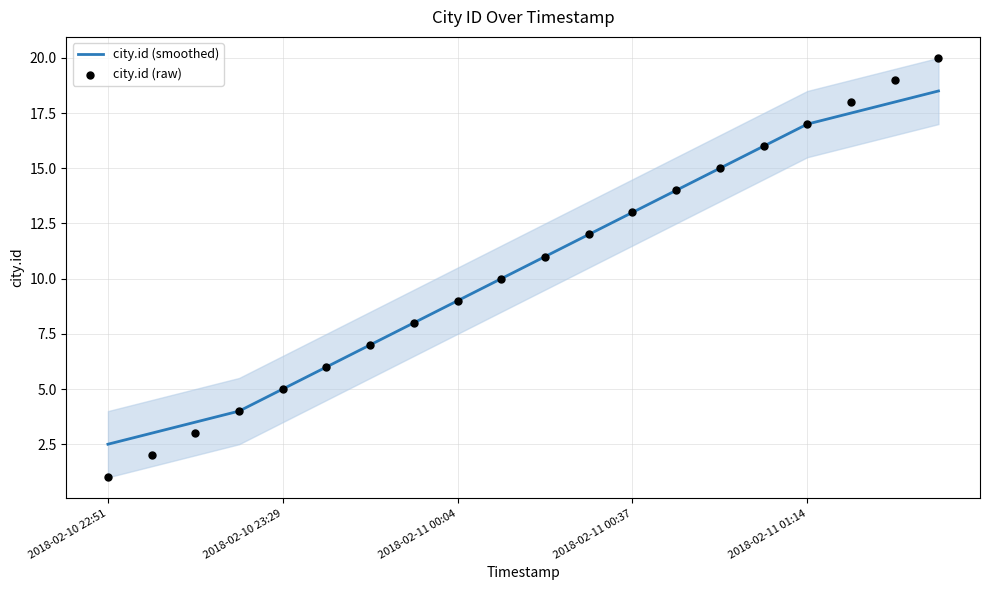

At which label does city.id (smoothed) reach its minimum?

2018-02-10 22:51